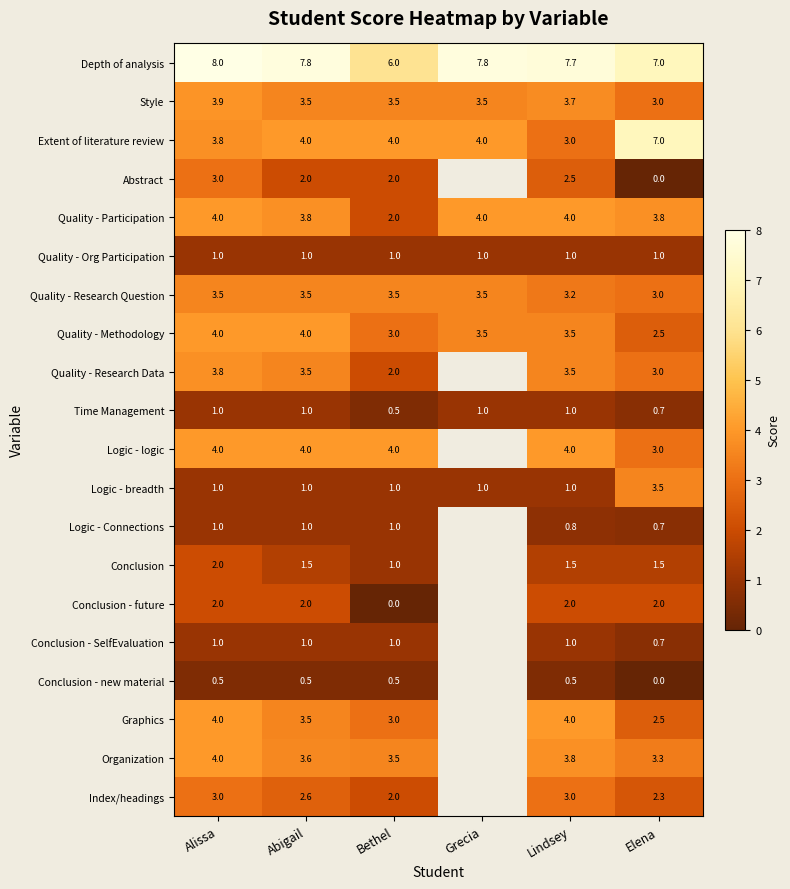

Count the number of data series in this chart.

20